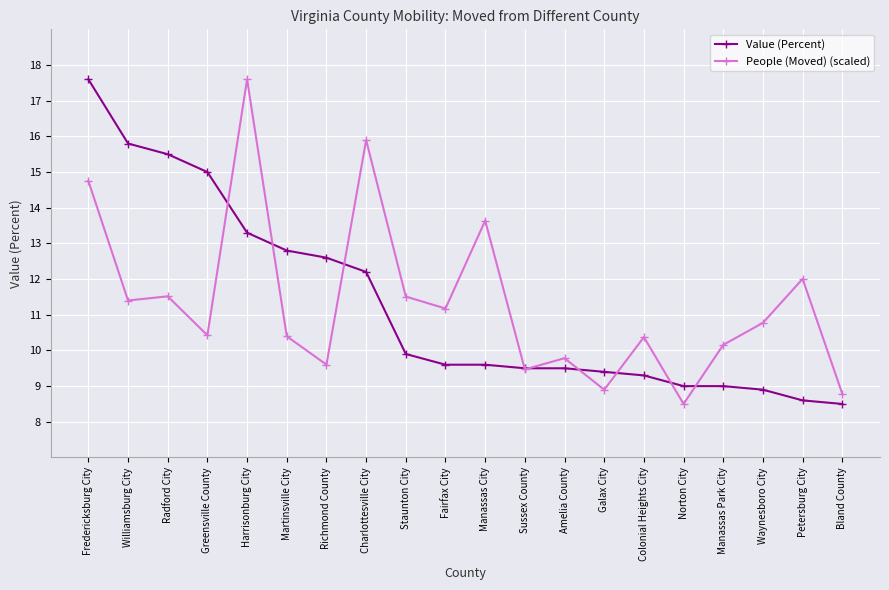

What is the total value across all series at Amelia County?

19.3